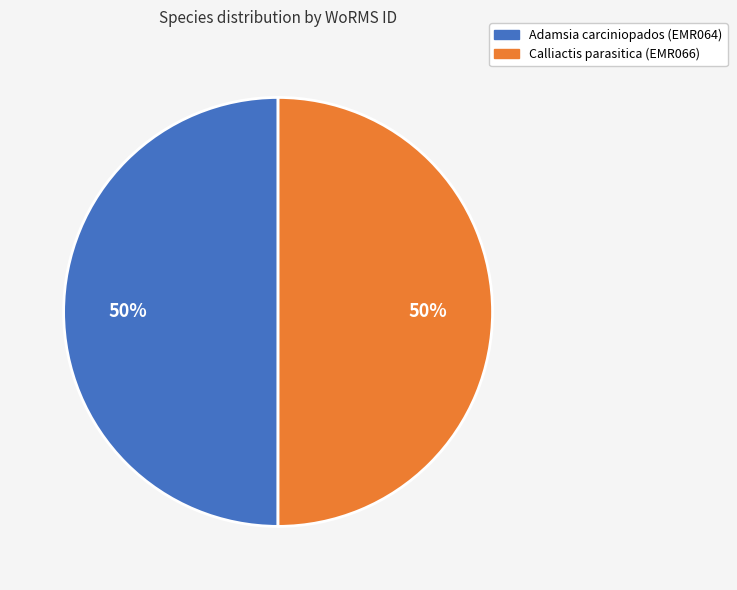

Is the sum of Calliactis parasitica (EMR066) and Adamsia carciniopados (EMR064) greater than half?

Yes